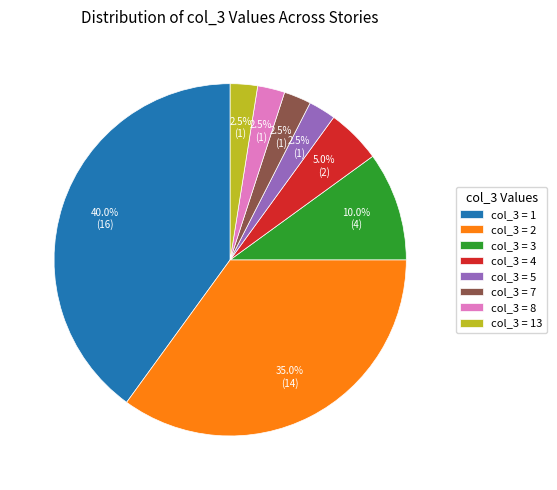

What is the ratio of the value at col_3 = 3 to the value at col_3 = 5?

4.0